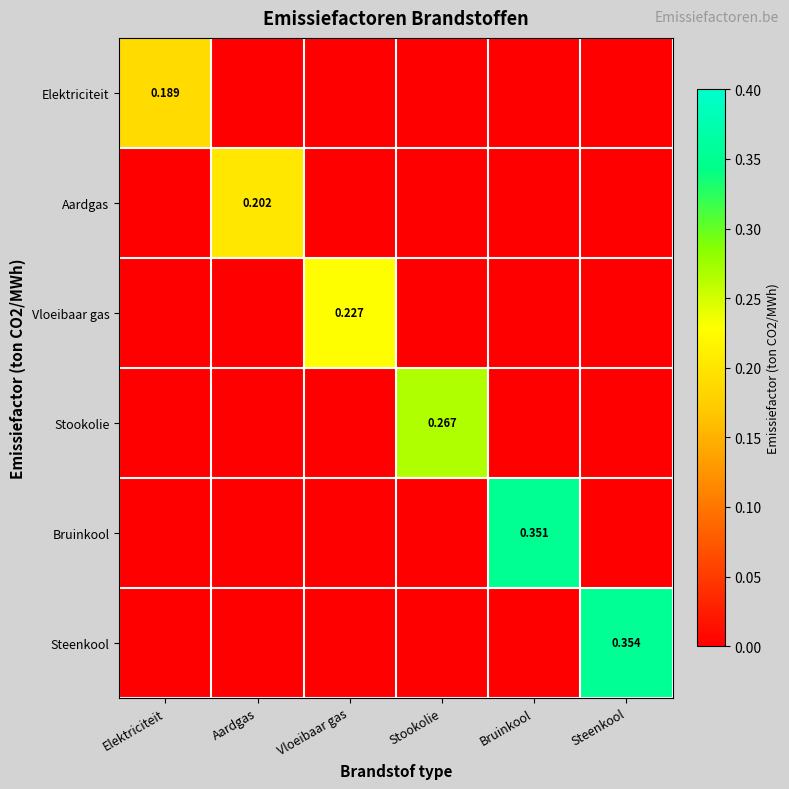

Which series has the largest range (max minus min)?

Steenkool